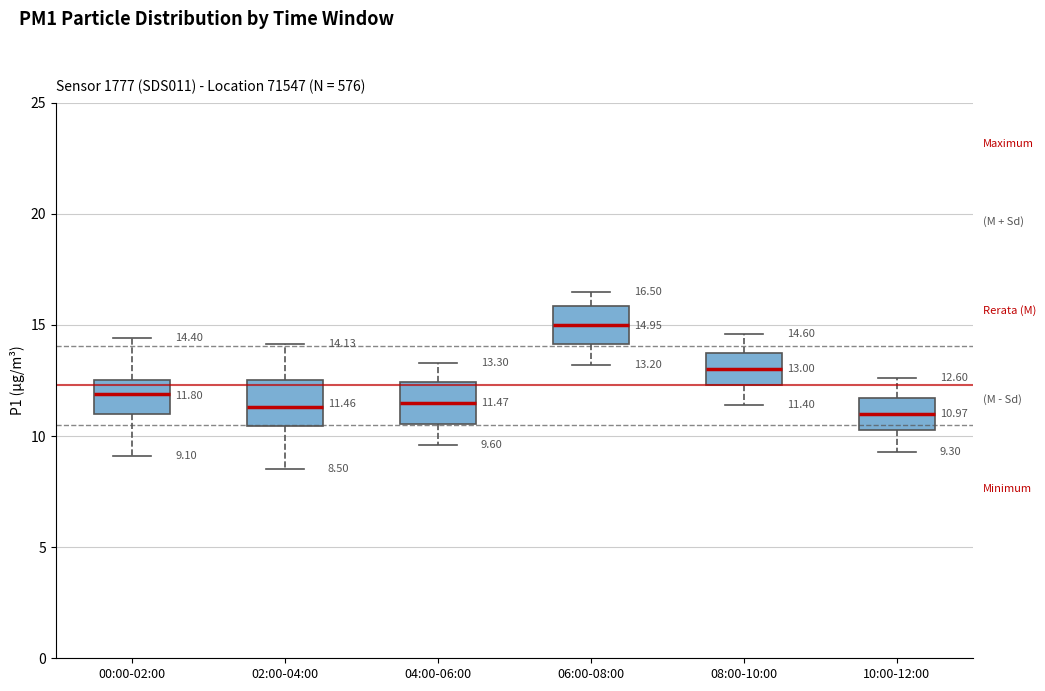

Which box has the highest median line?

06:00-08:00